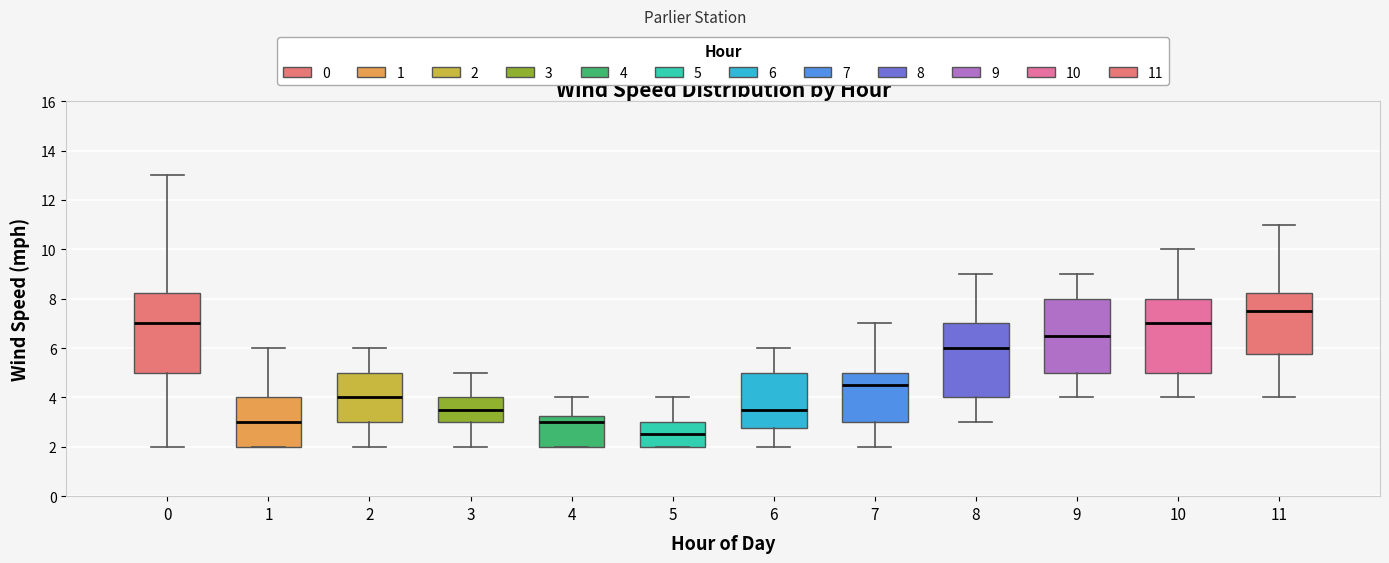

Where does the upper whisker of the box at x = 10 end on the y-axis? The values are not printed on the chart, so give them approximately, as read against the axis.

10.0